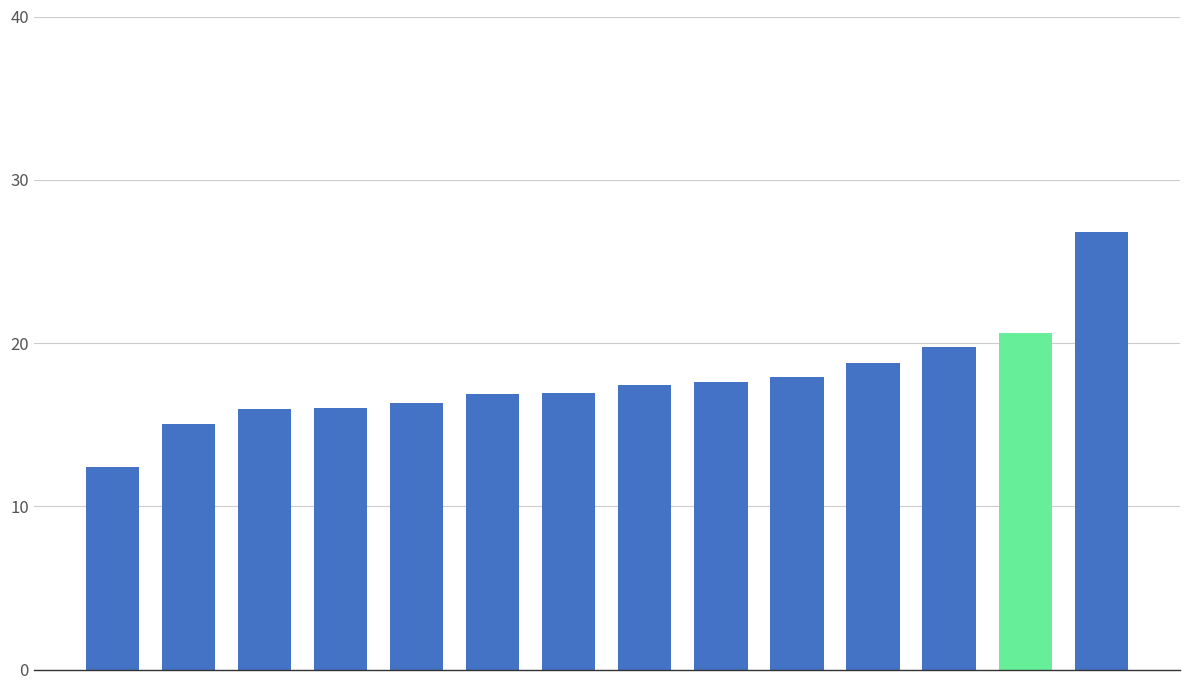

What is the difference between the maximum and second lowest values?

11.8